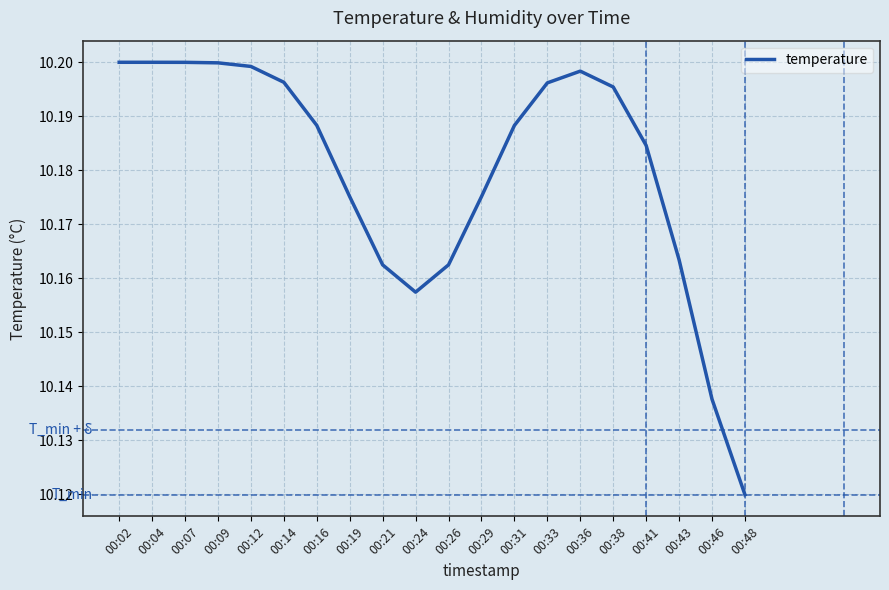

How many values are between 10 and 11?

20